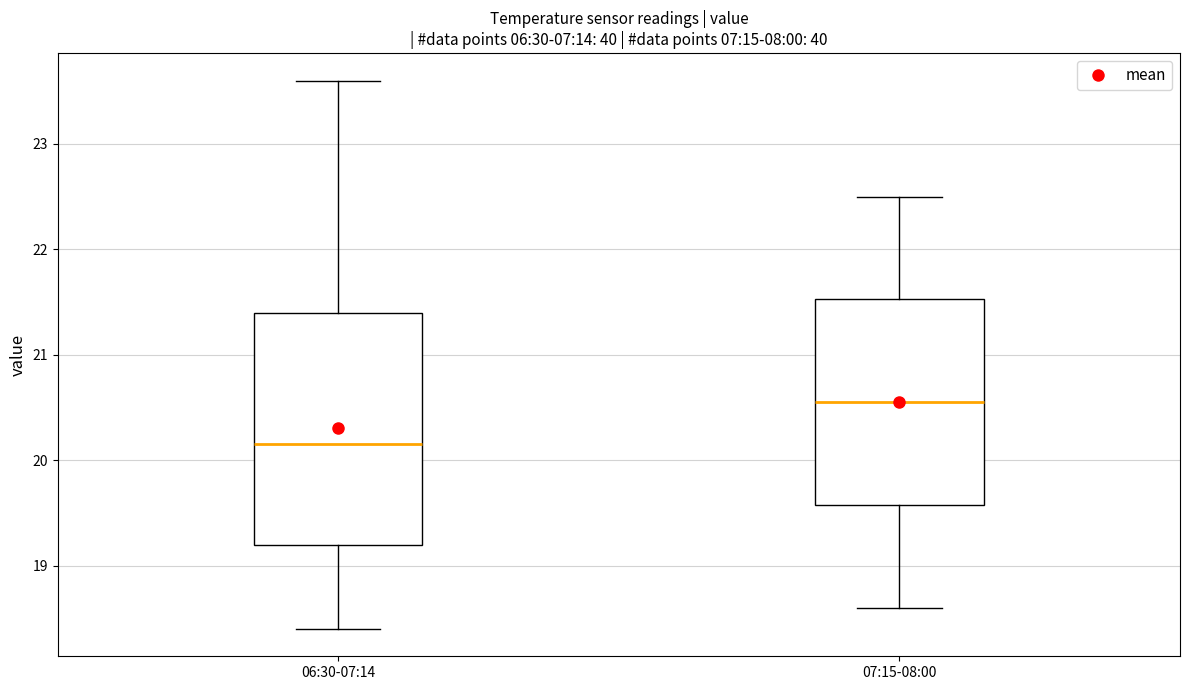

Reading left to right, transcribe this box plot: for each box, give where its median line is, the range the box spans, and where its two whiskers end, as read against the y-axis. The values are not printed on the chart, so give them approximately, as read against the axis.

06:30-07:14: median 20.2, box 19.2 to 21.4, whiskers 18.4 to 23.6
07:15-08:00: median 20.6, box 19.6 to 21.5, whiskers 18.6 to 22.5